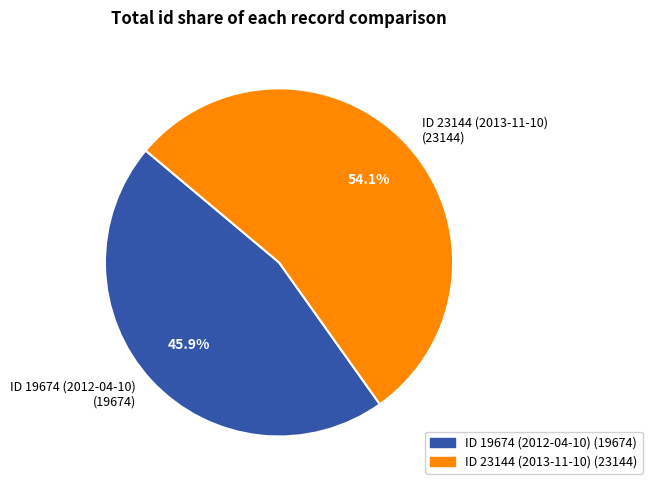

How many slices are in this pie chart?

2